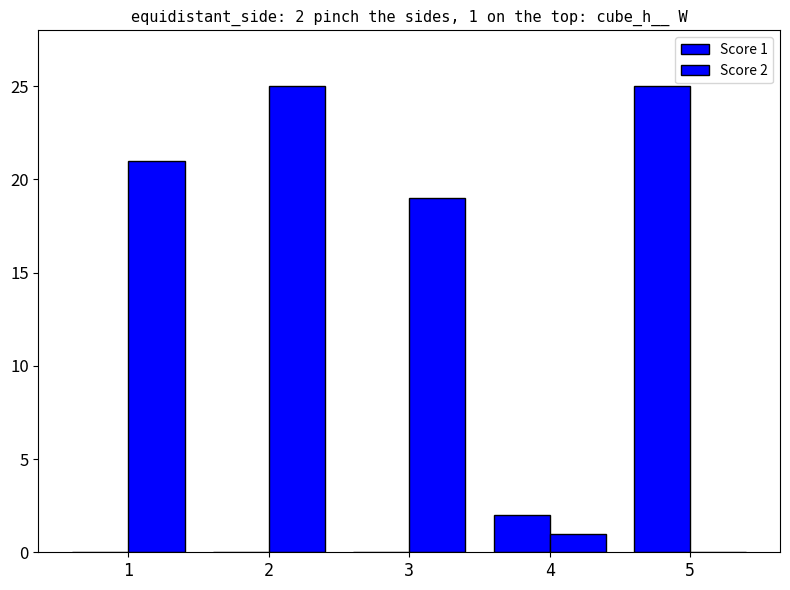

What is the difference between the Score 2 values at 5 and 1?

21